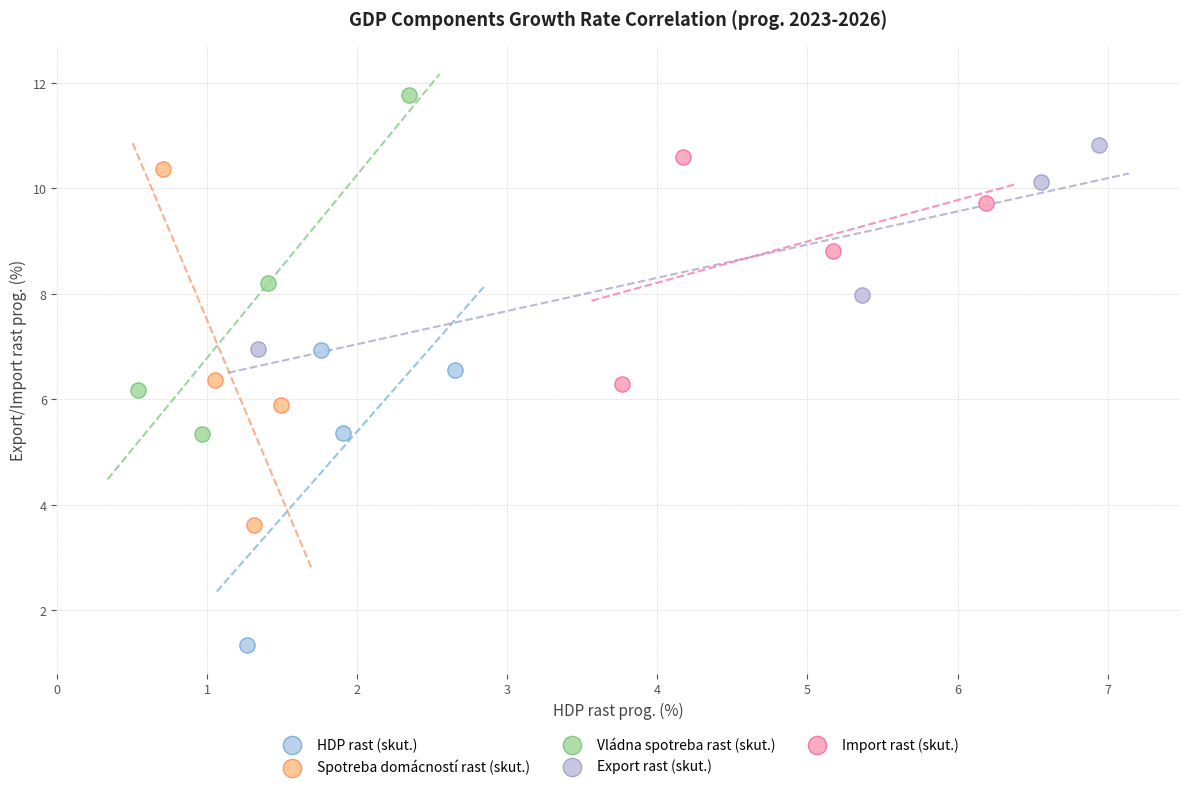

Which series reaches the minimum Y coordinate?

HDP rast (skut.)